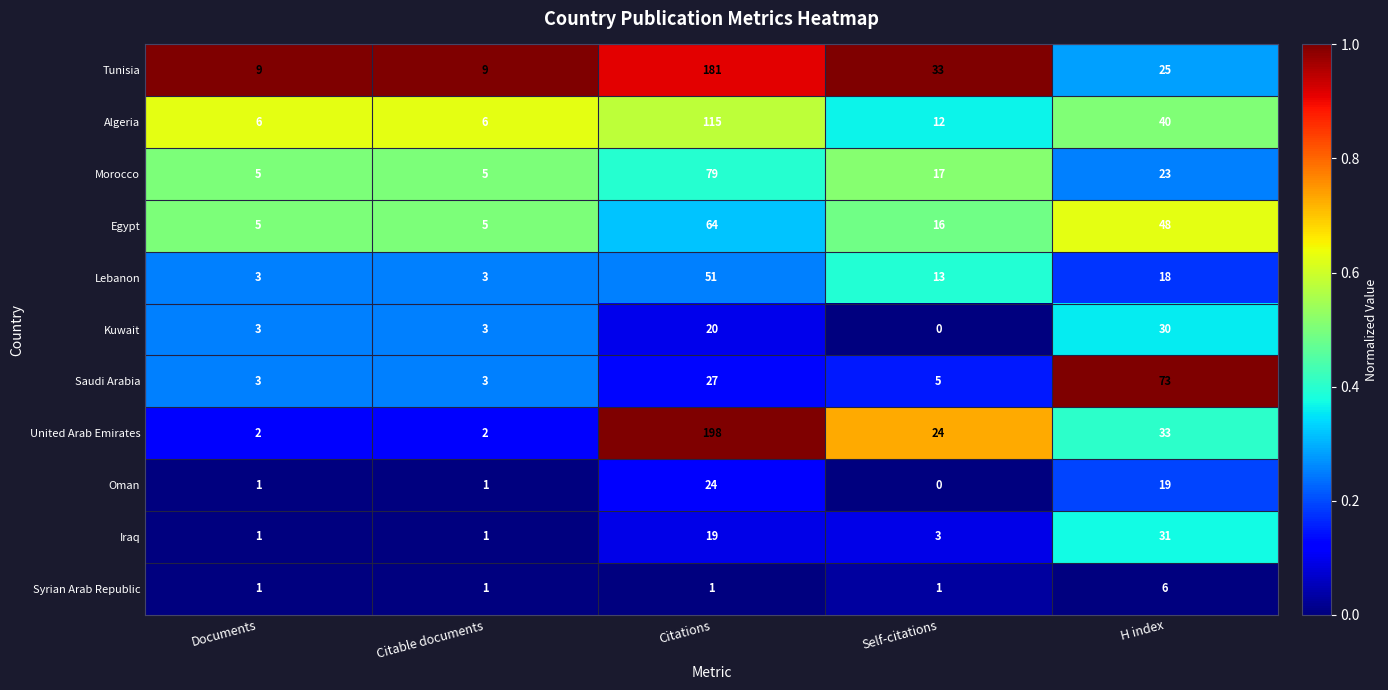

Between Citations and Self-citations, which series saw the biggest shift?

United Arab Emirates